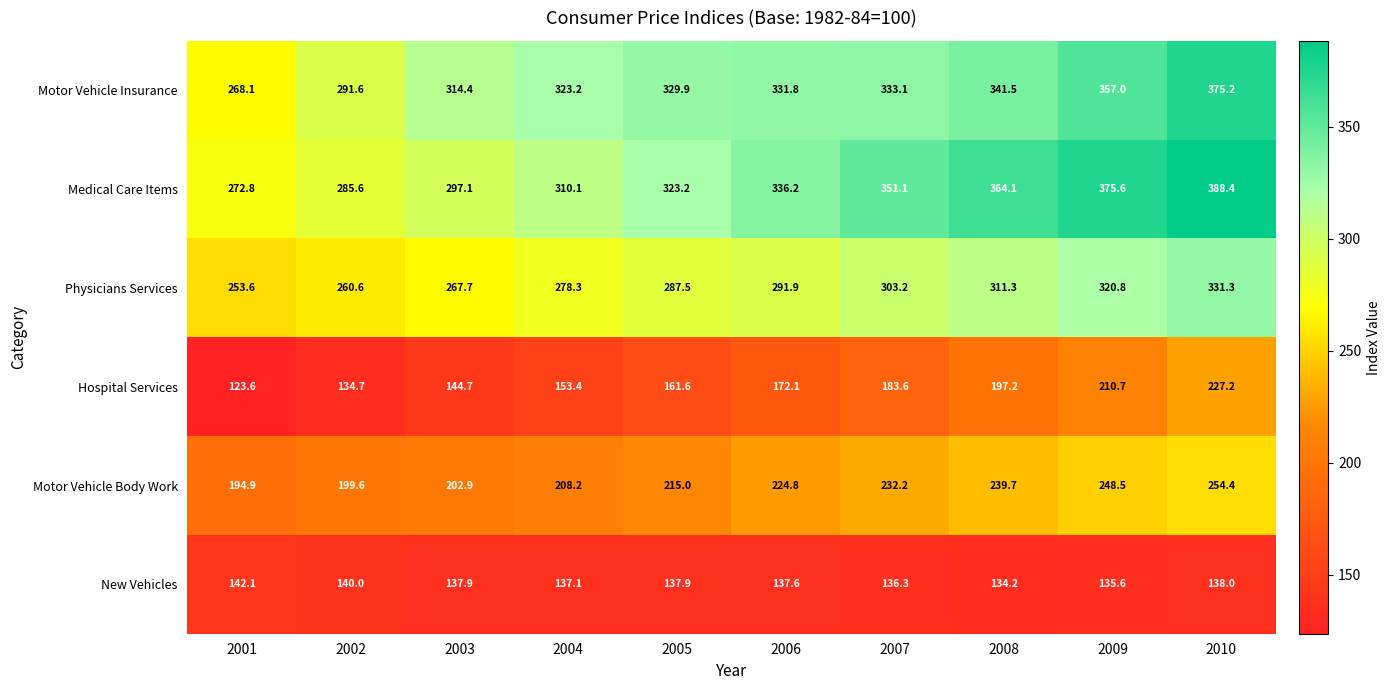

True or false: New Vehicles has a value of 140.0 at 2002.

True